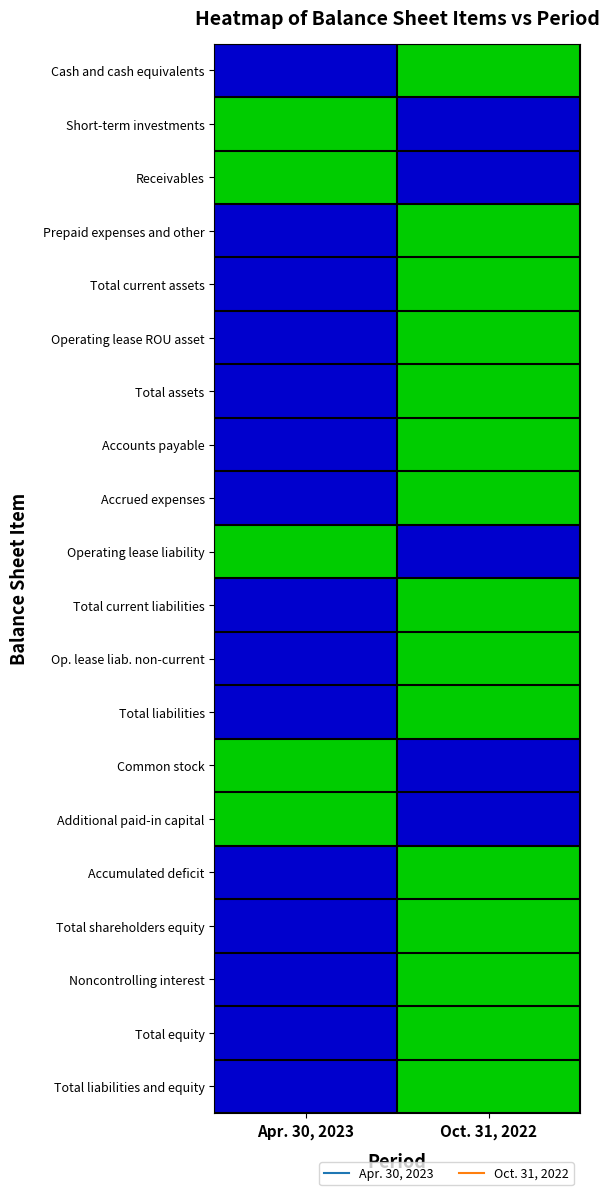

What is the greatest value displayed?

1